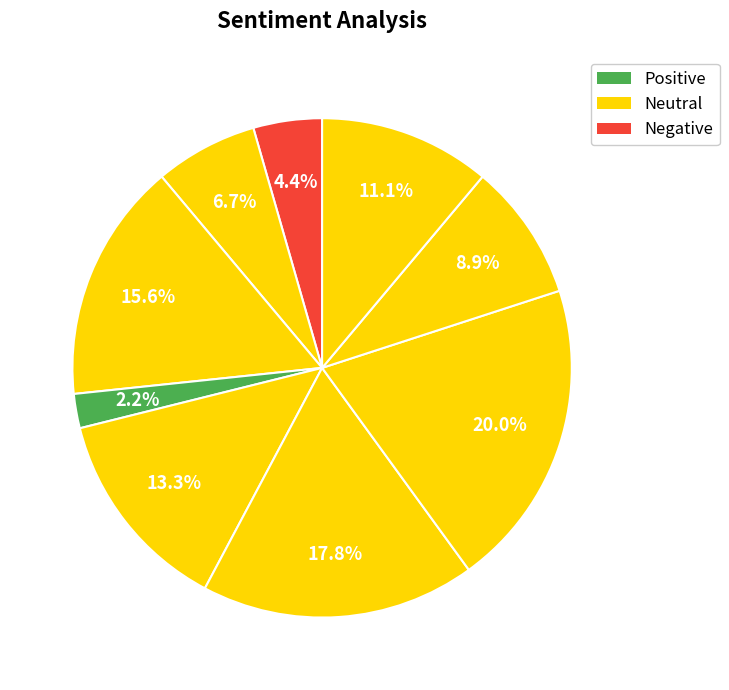

Count the number of slices in the pie.

9